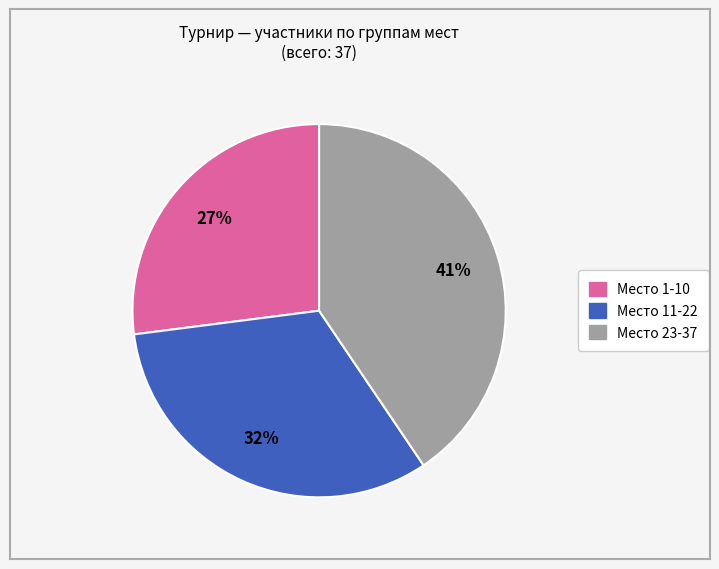

Do Место 1-10 and Место 23-37 together represent more than half of the pie?

Yes